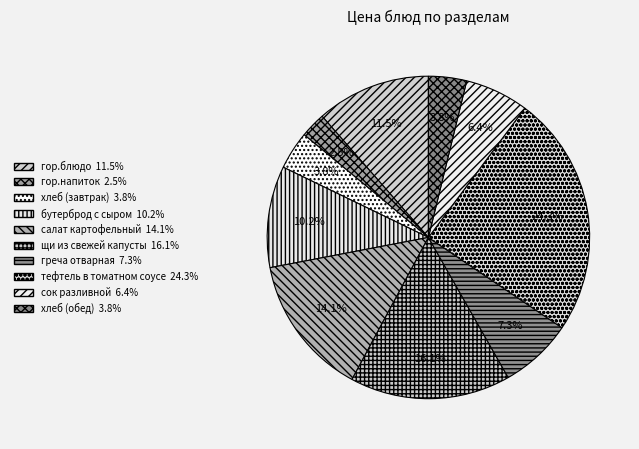

Combined, what portion of the pie is гор.блюдо and сок разливной?

17.8%